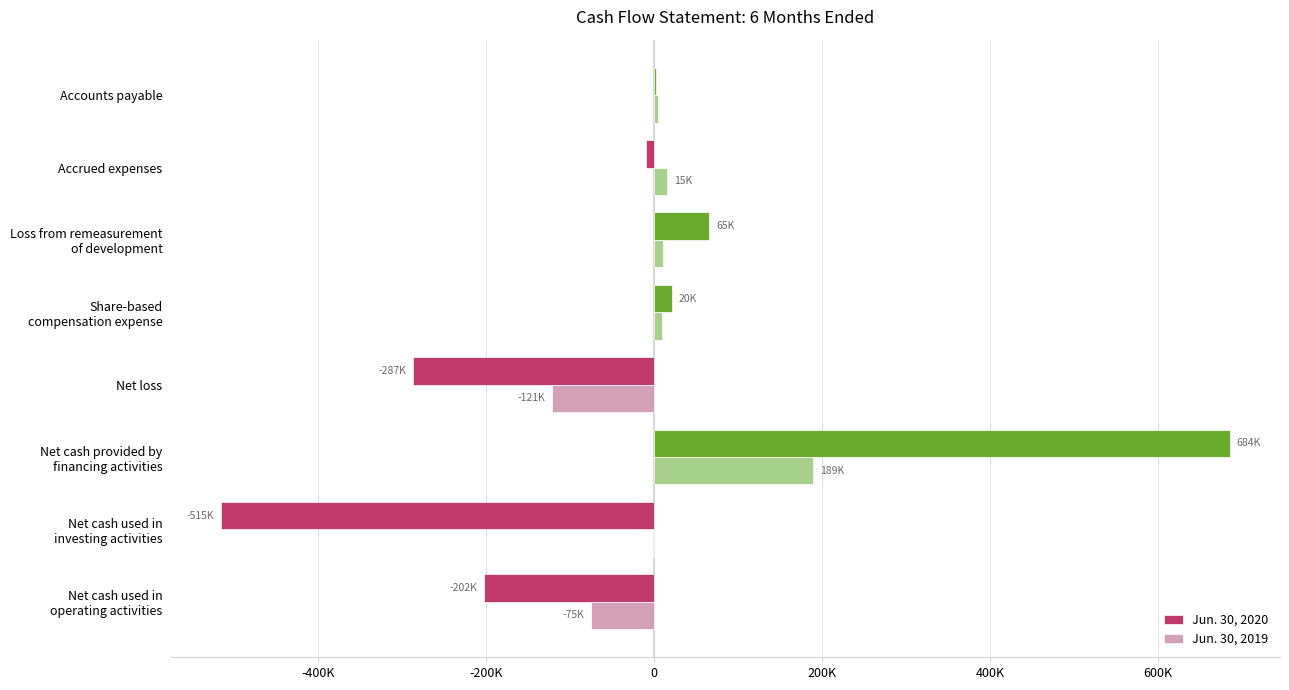

What is the difference between the maximum and second lowest values in the Jun. 30, 2019 series?

264849